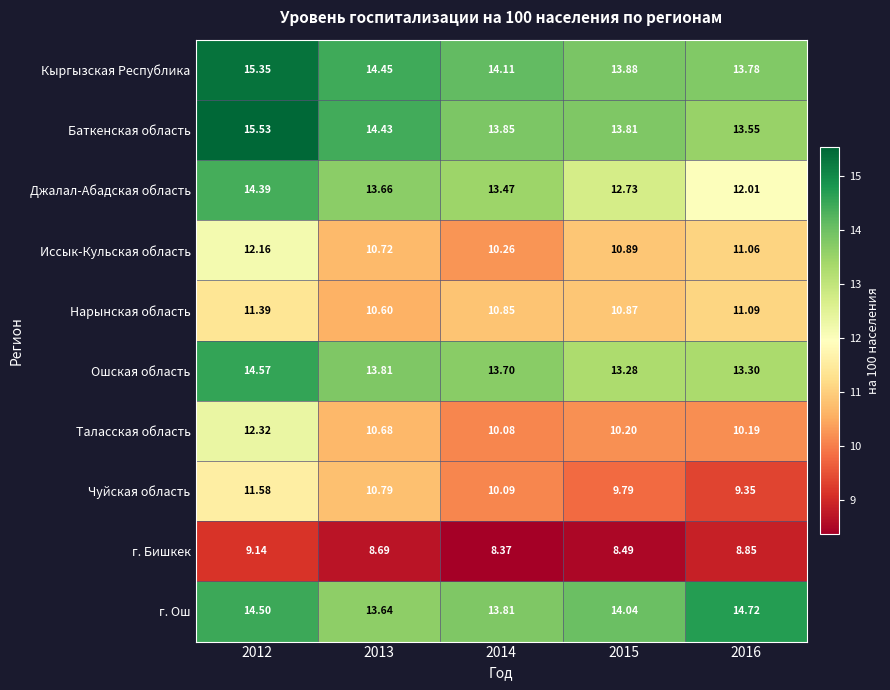

Which series has the largest total across all categories?

Кыргызская Республика